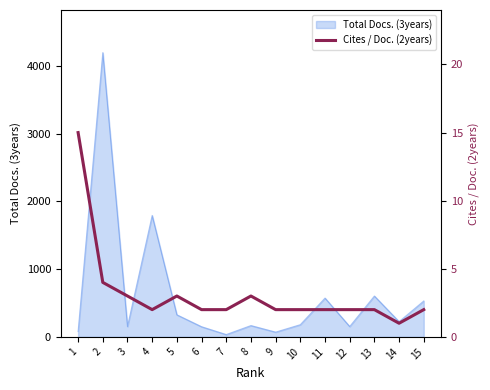

What is the average value?

3